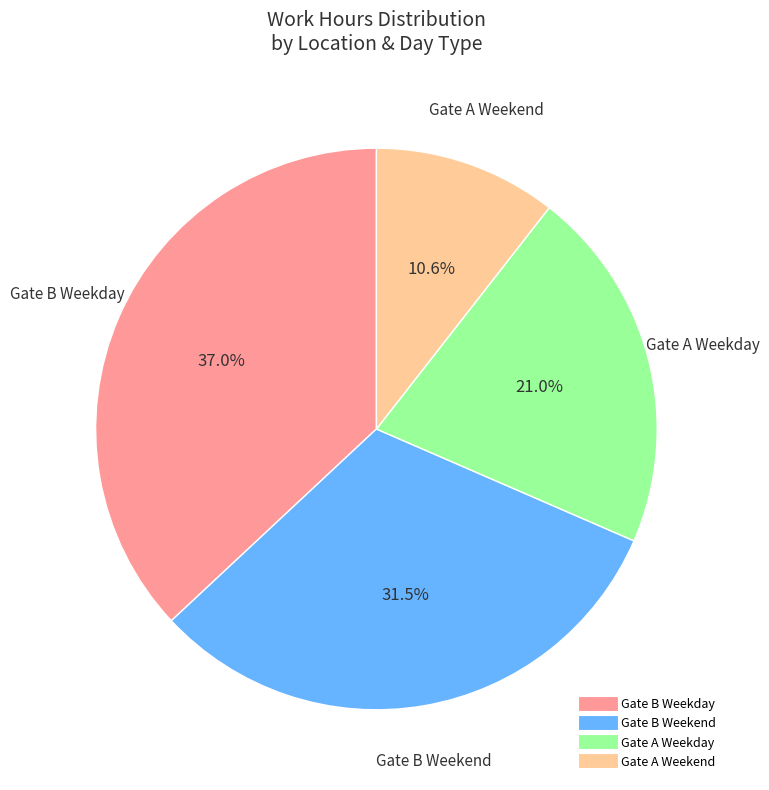

How many slices are in this pie chart?

4